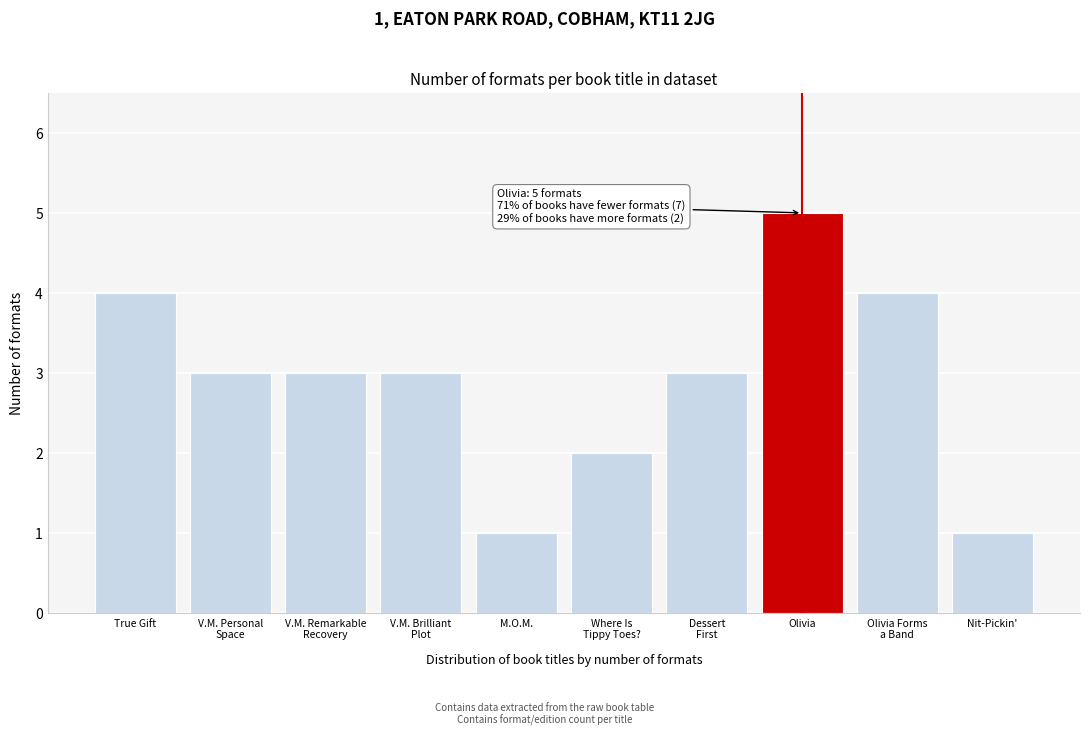

Reading left to right, list all the values displayed in this chart.

4	3	3	3	1	2	3	5	4	1